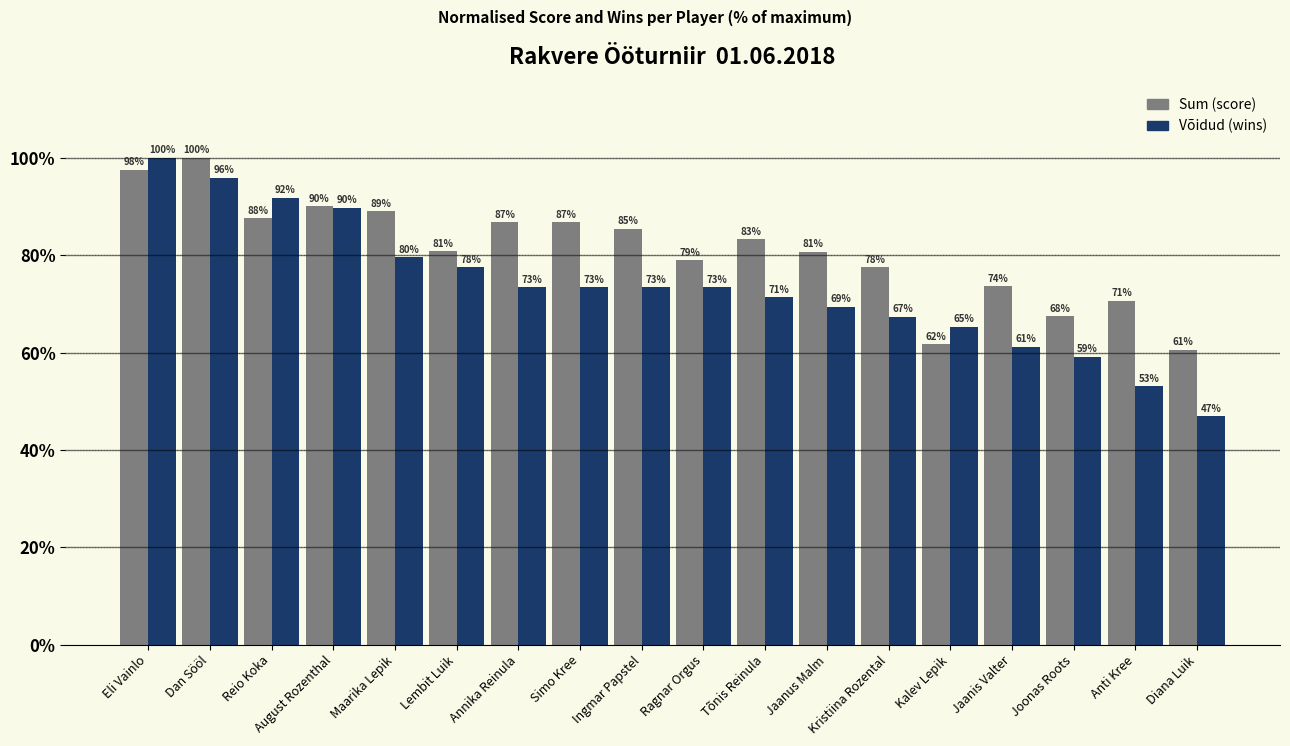

Is the value of Sum (score) at Simo Kree greater than the value of Võidud (wins) at Lembit Luik?

Yes